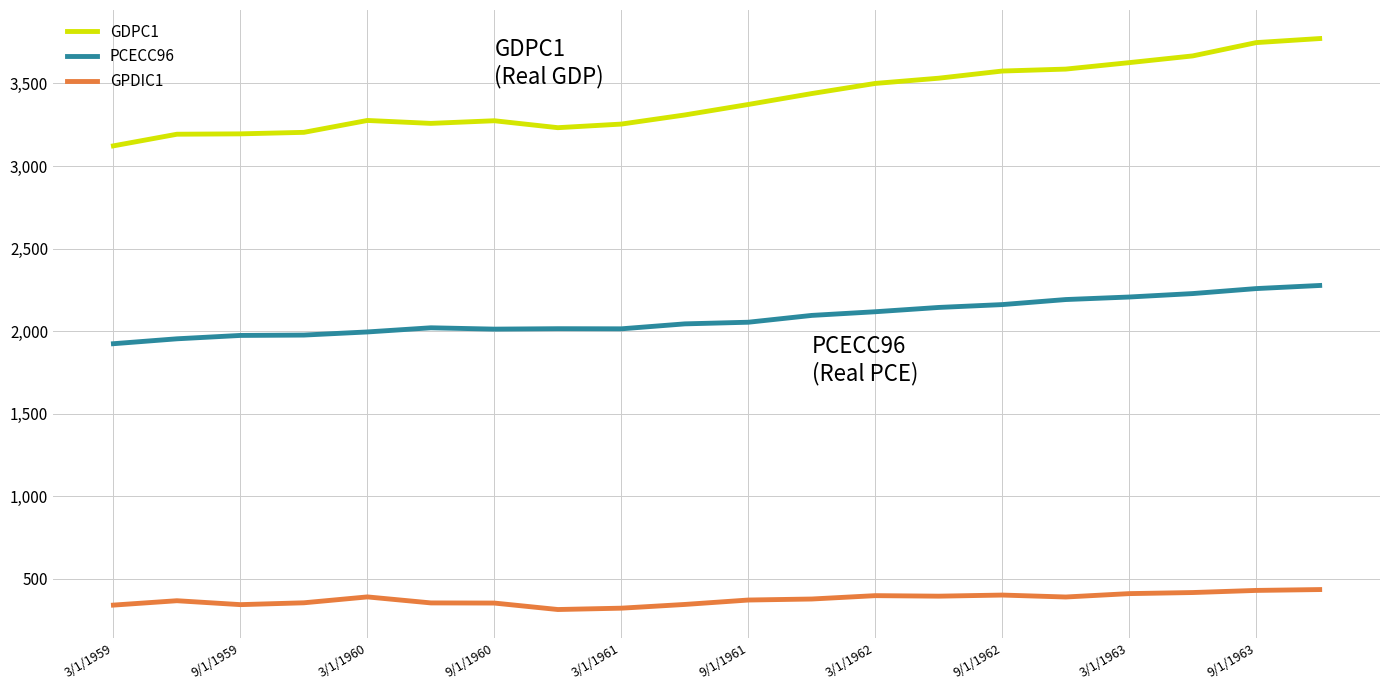

What is the highest value of the GPDIC1 series?

434.7